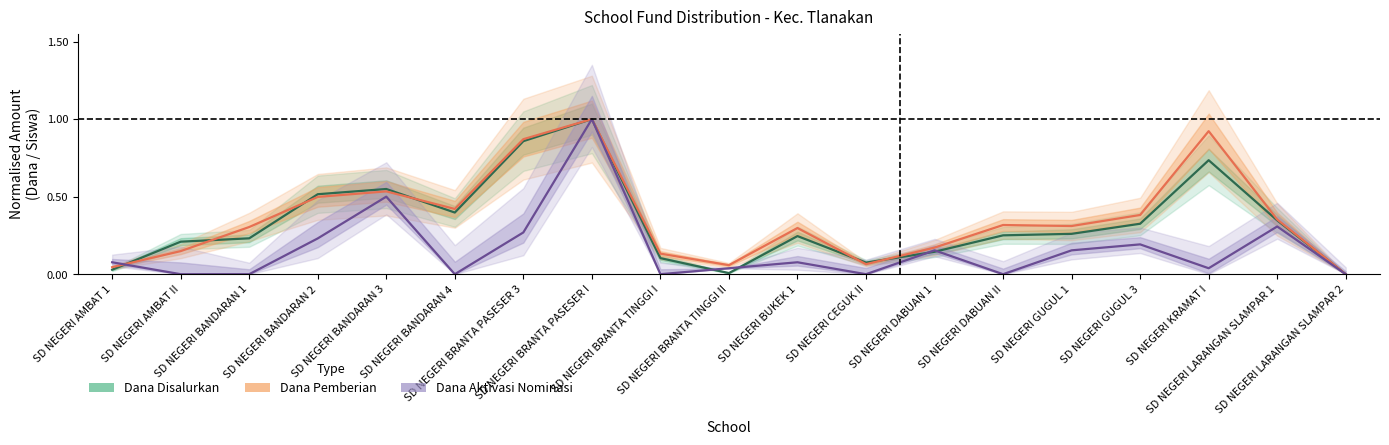

What is the approximate value of Dana Disalurkan at SD NEGERI DABUAN 1?

0.1